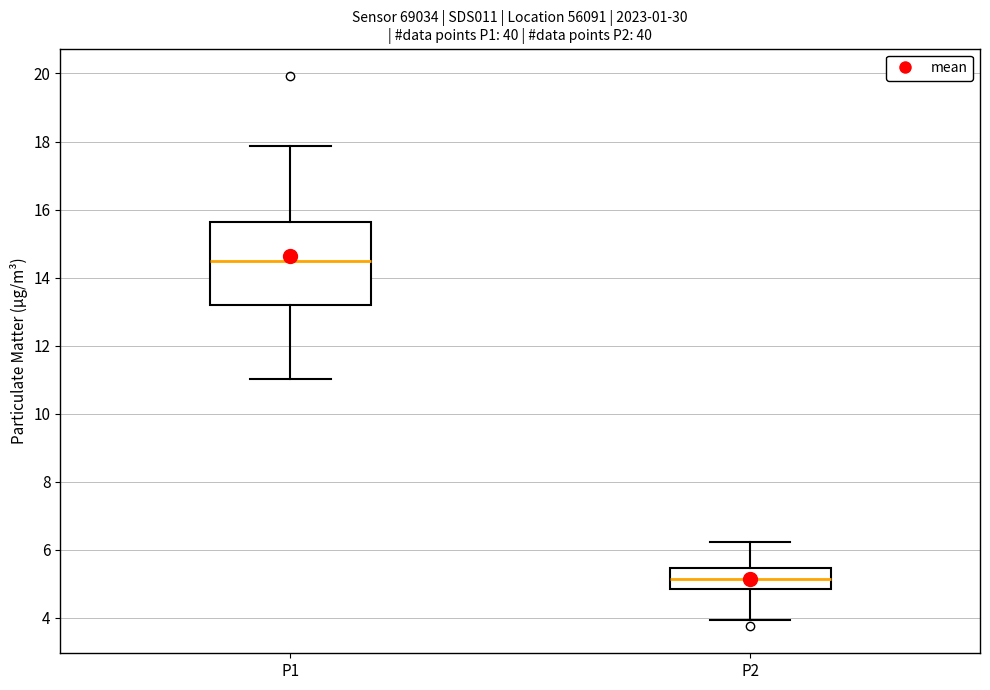

Reading left to right, read every box against the y-axis: the position of its median line, the range the box covers, and the ends of its whiskers. The values are not printed on the chart, so give them approximately, as read against the axis.

P1: median 14.4, box 13.2 to 15.6, whiskers 11.0 to 17.8
P2: median 5.2, box 4.8 to 5.4, whiskers 4.0 to 6.2